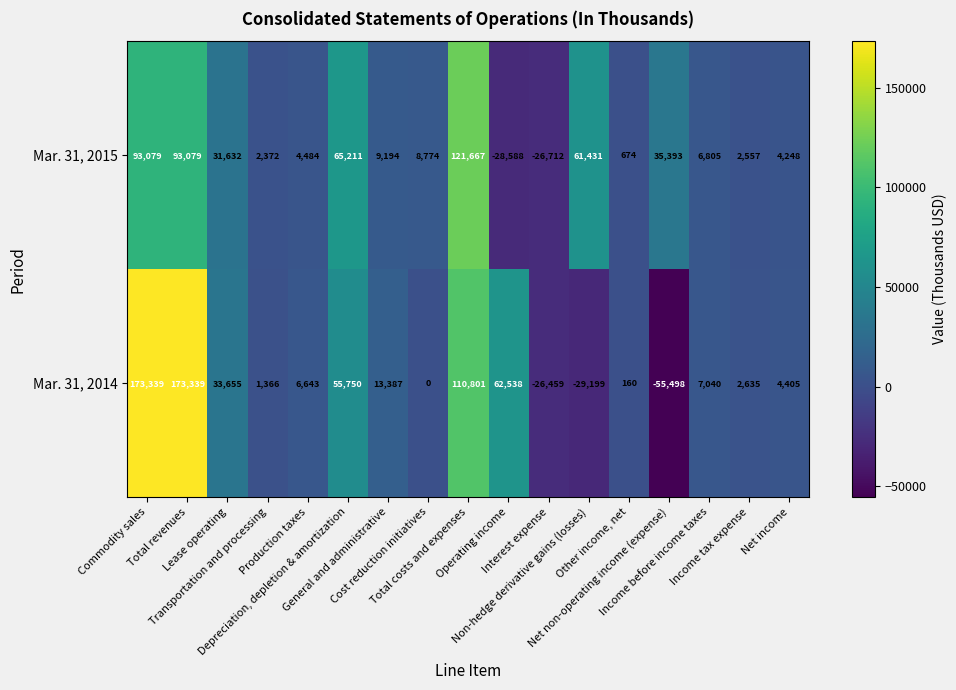

List the series in order of their overall mean, highest first.

Mar. 31, 2014, Mar. 31, 2015